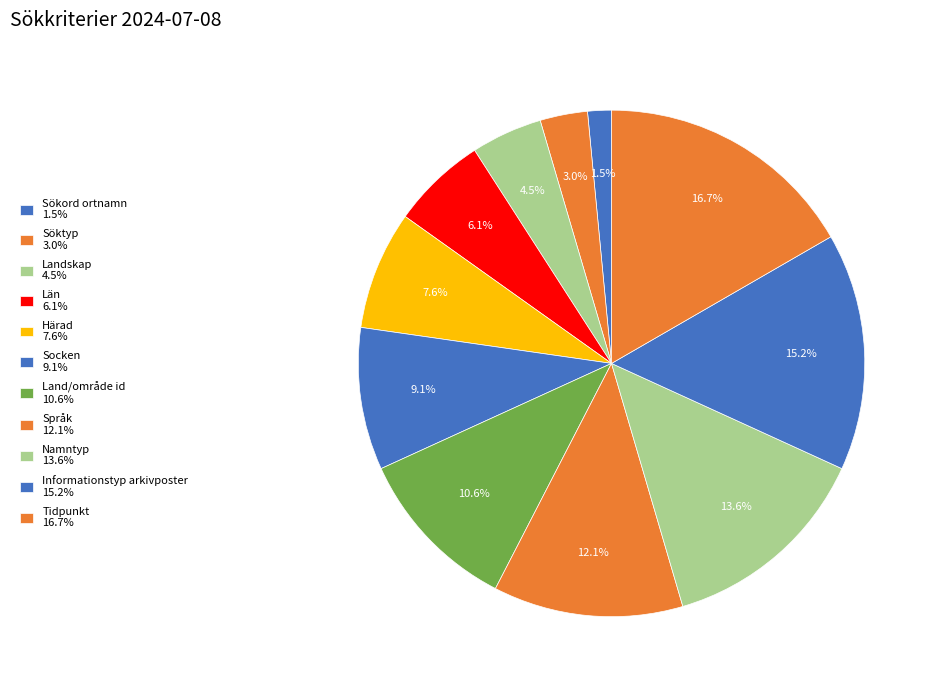

Rank the categories by value from highest to lowest.

Tidpunkt, Informationstyp arkivposter, Namntyp, Språk, Land/område id, Socken, Härad, Län, Landskap, Söktyp, Sökord ortnamn